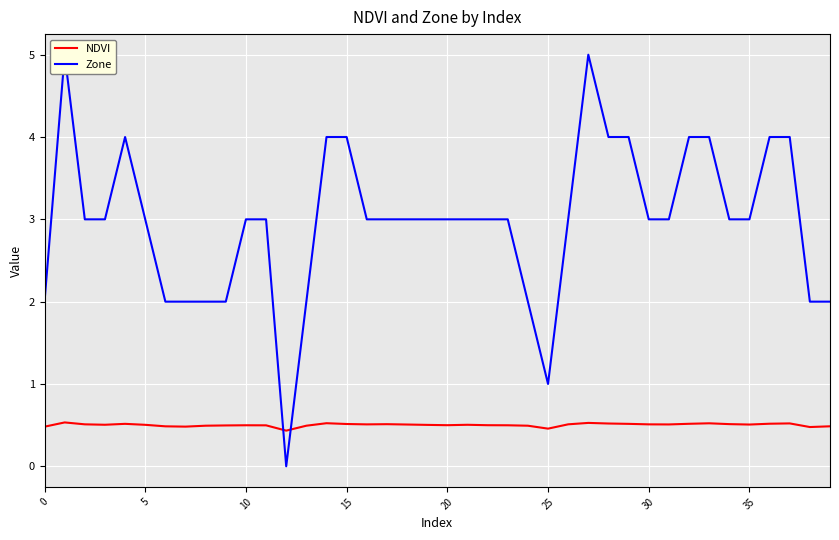

List the series in order of their peak value, highest first.

Zone, NDVI